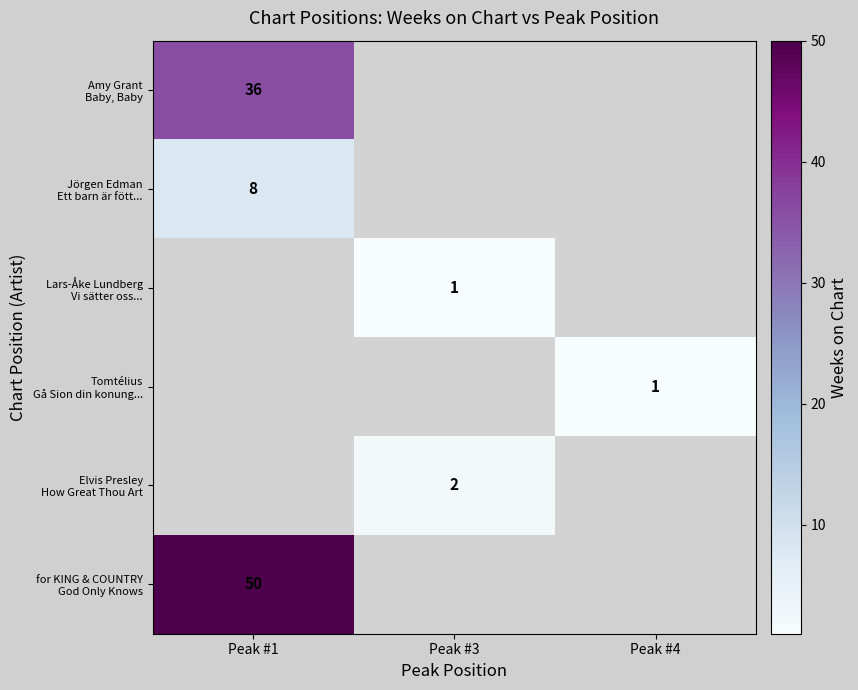

At which label is row_0 closest to 36?

Peak #1